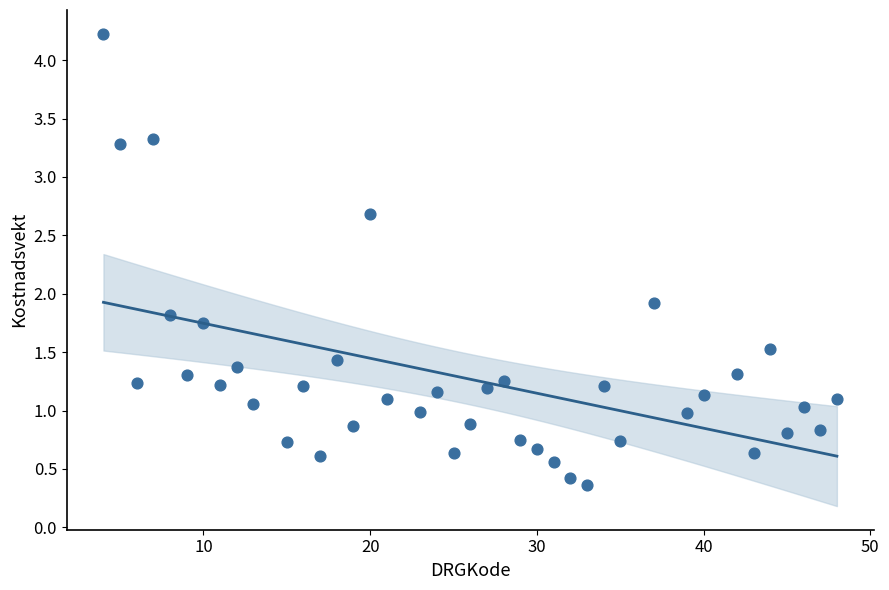

What Y value in the scatter plot is closest to 2?

1.9